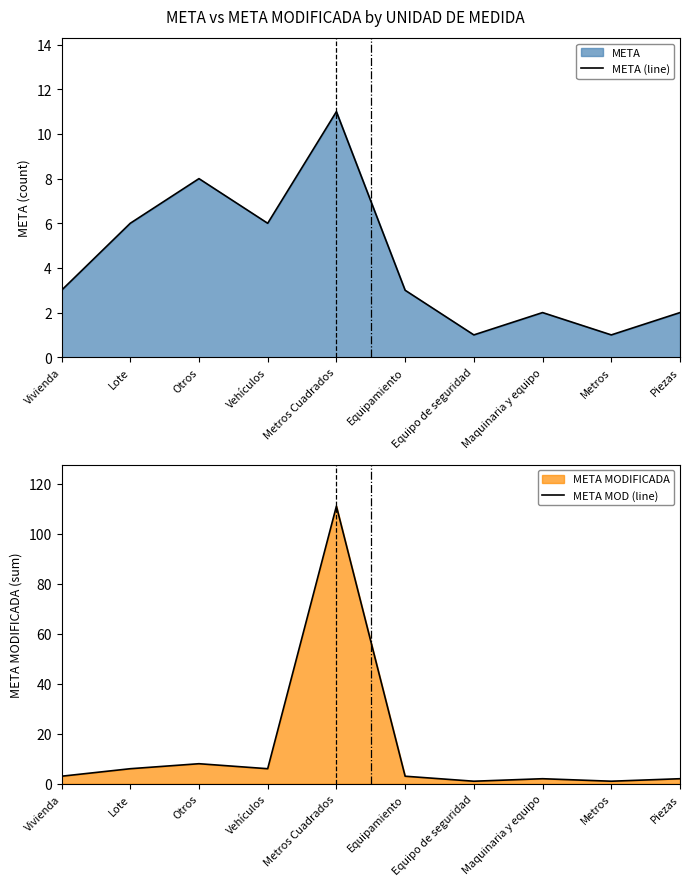

What is the value of the META MOD (line) point at the 5th from the left?

111